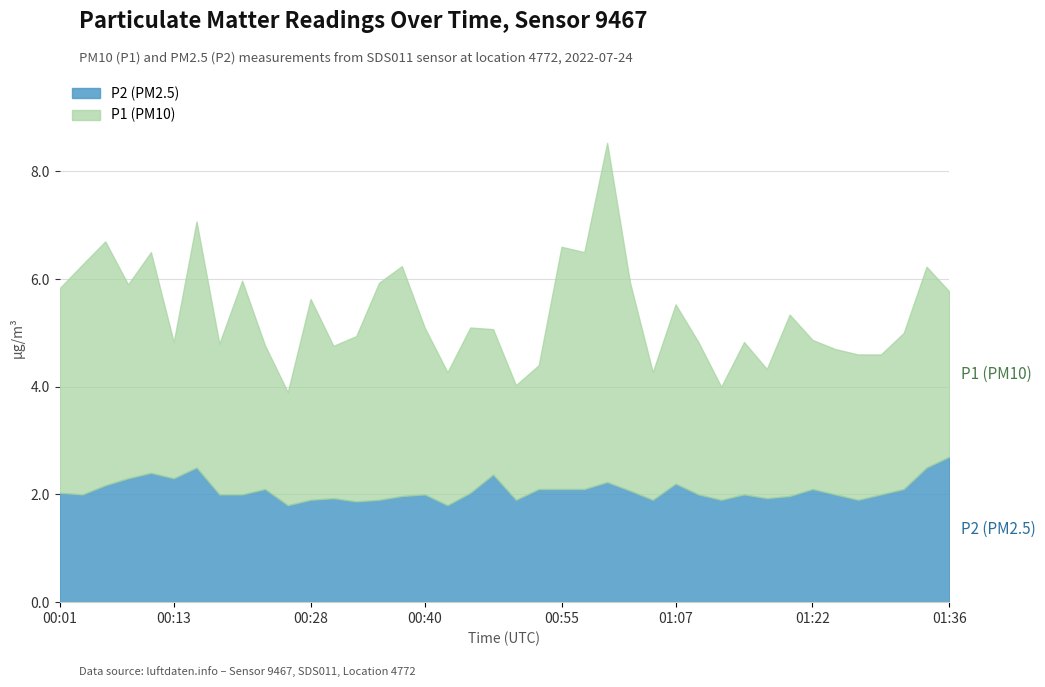

Between 00:28 and 00:57, which is larger?

00:57